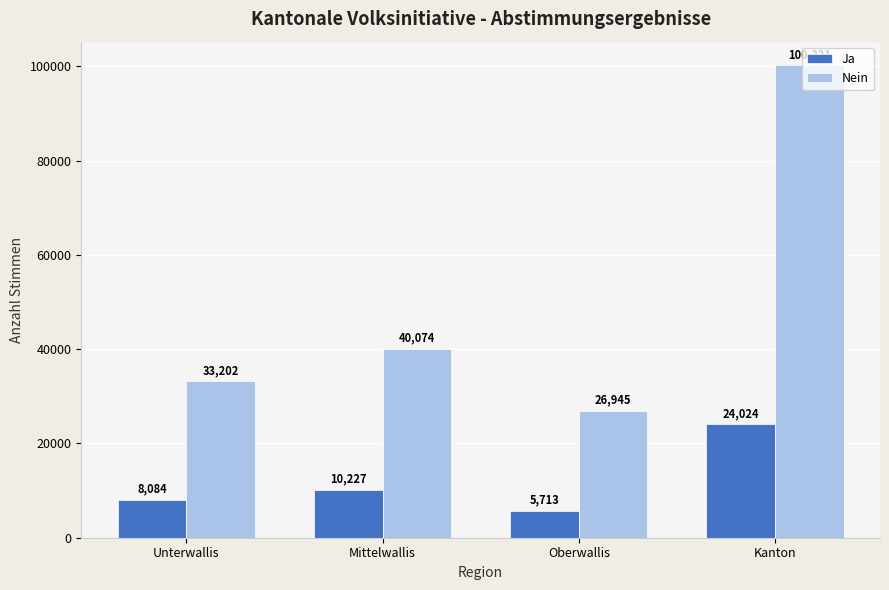

The value of Nein at Oberwallis is 39143. True or false?

False